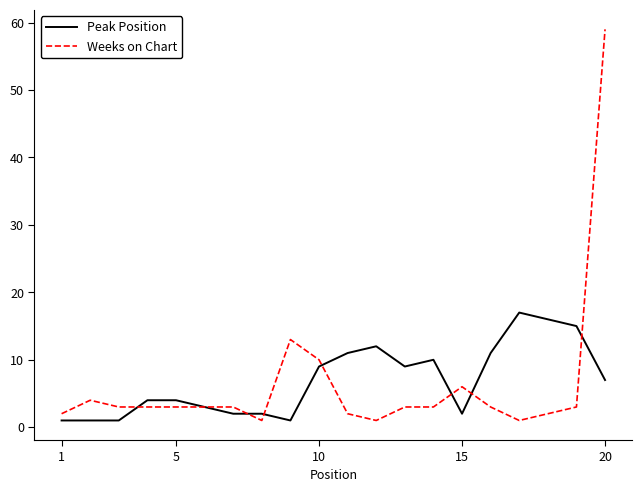

What is the greatest value displayed?

59